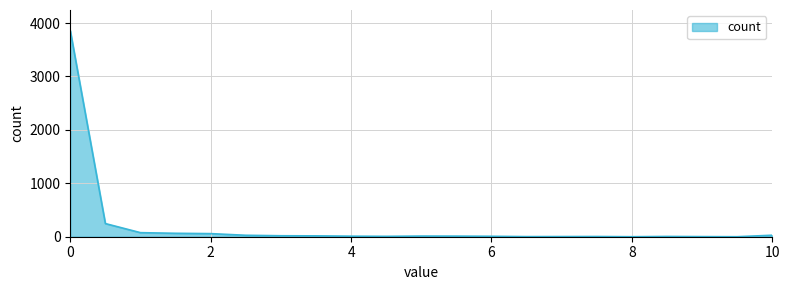

What is the difference between the maximum and minimum values?

3858